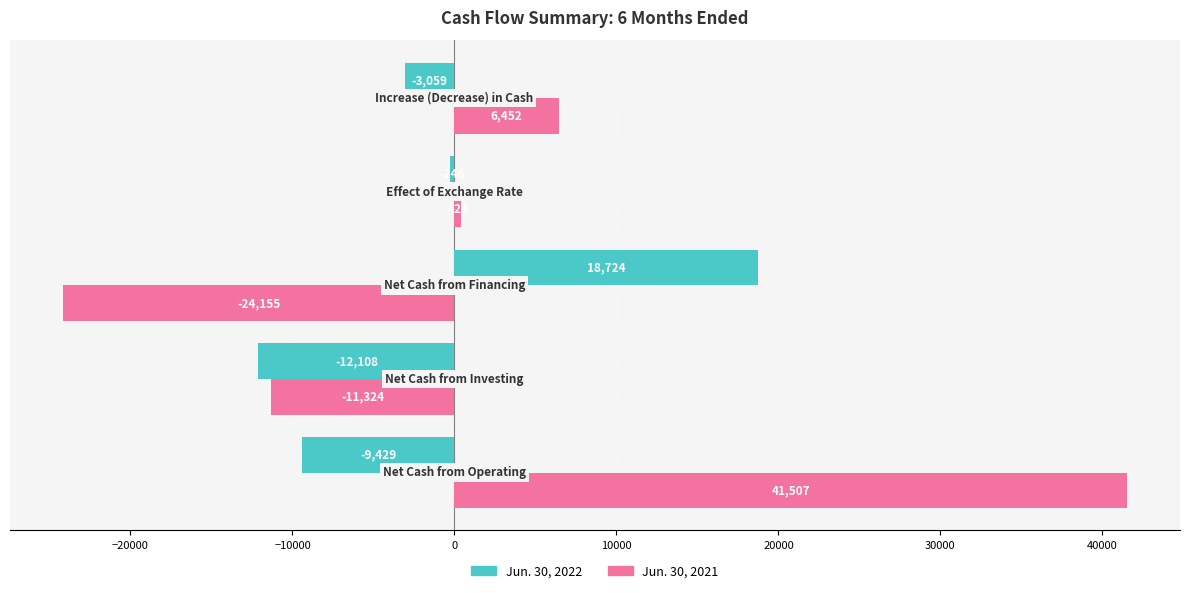

Rank the series by their maximum value, from lowest to highest.

Jun. 30, 2022, Jun. 30, 2021